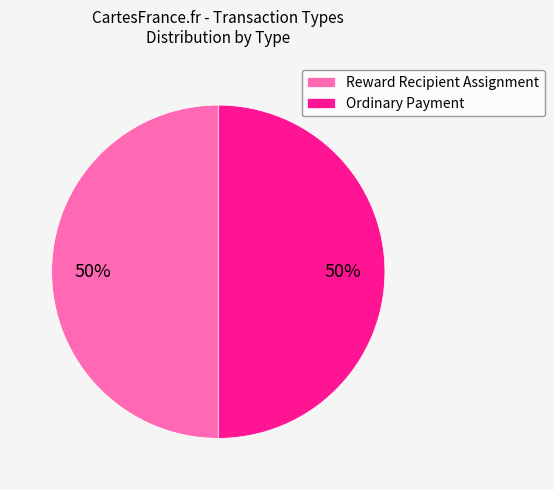

To the nearest percent, what percentage of the pie is Reward Recipient Assignment?

50%